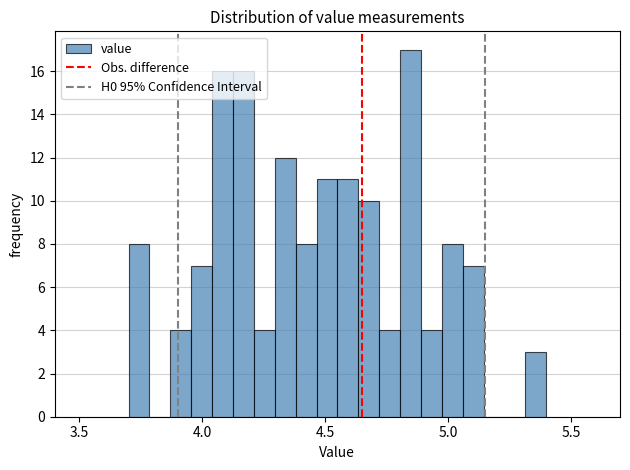

Around what value on the x-axis is the tallest bar? Give the approximate position of its centre, as read against the axis.

4.85